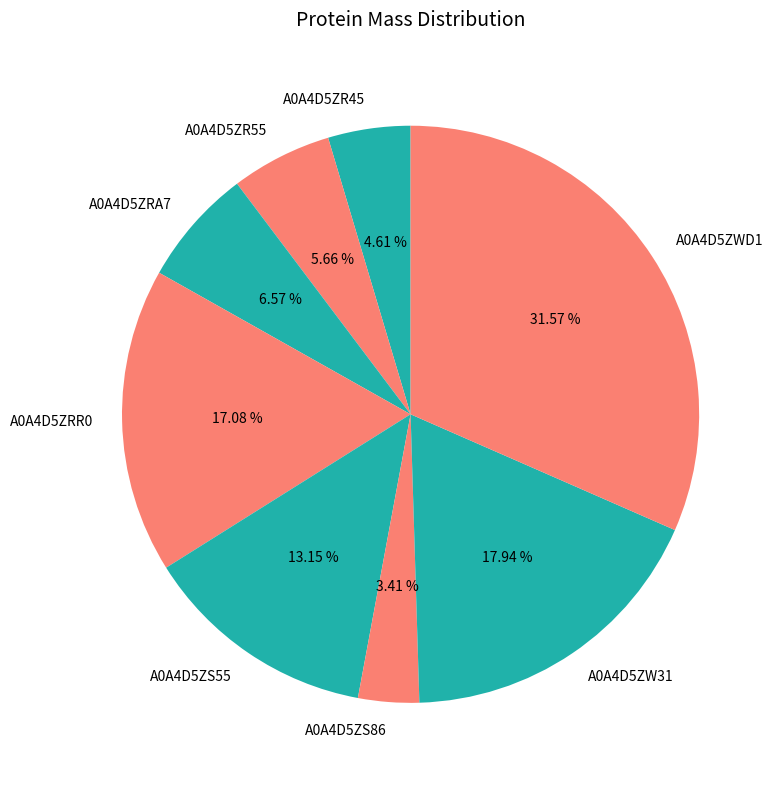

To the nearest percent, what percentage of the pie is A0A4D5ZW31?

18%